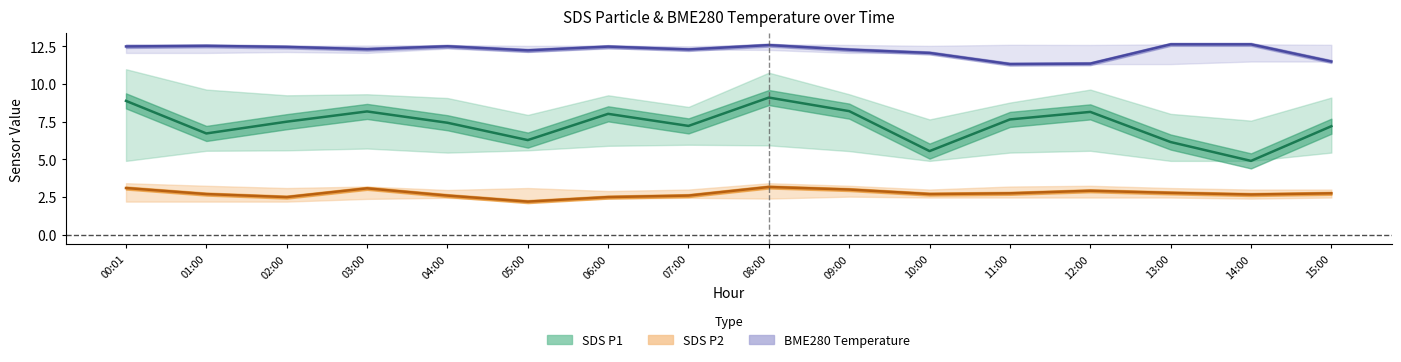

Between 05:00 and 10:00, which series saw the biggest shift?

SDS P1 center